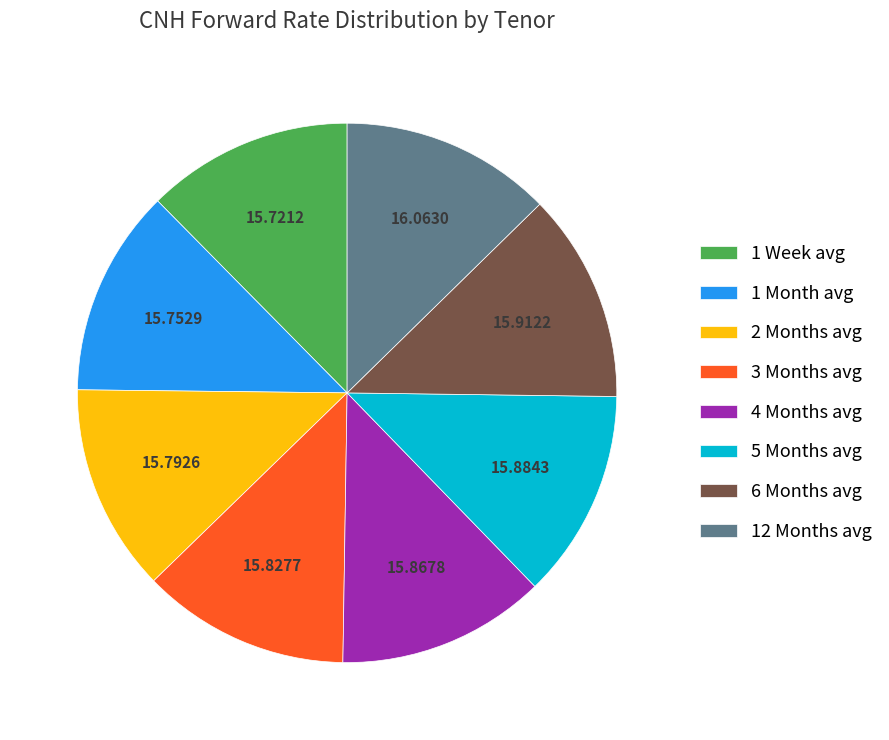

Does any single category account for the majority?

No